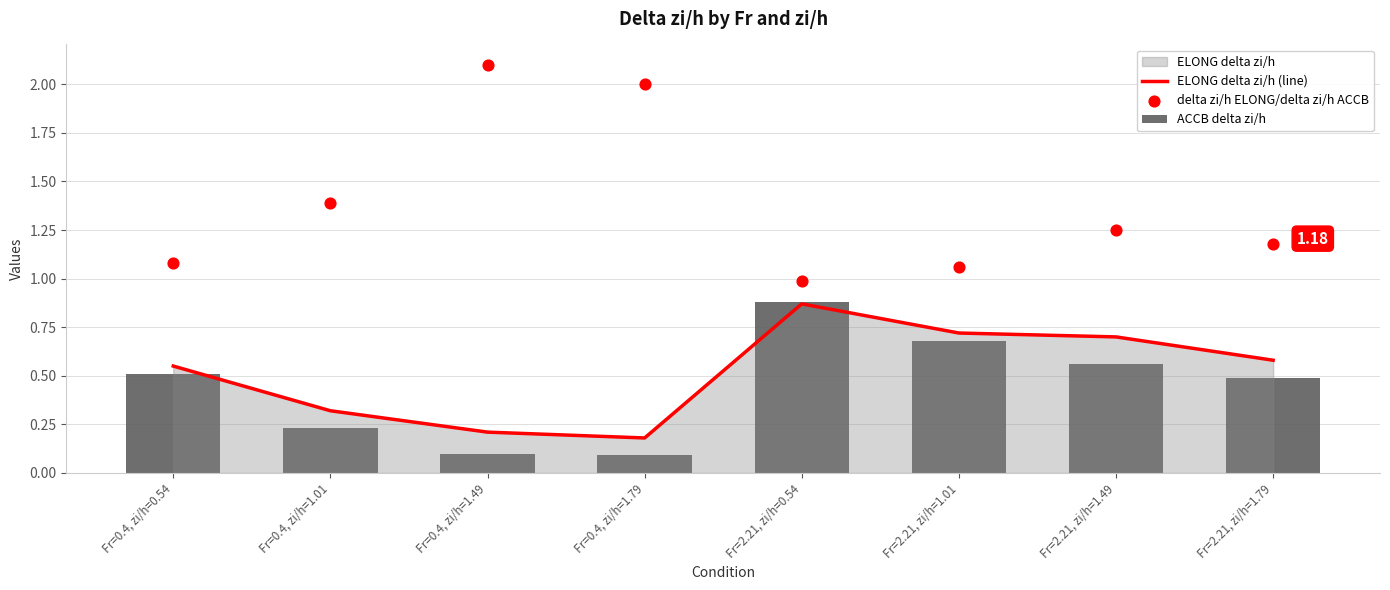

Which series has the largest total across all categories?

delta zi/h ELONG/delta zi/h ACCB